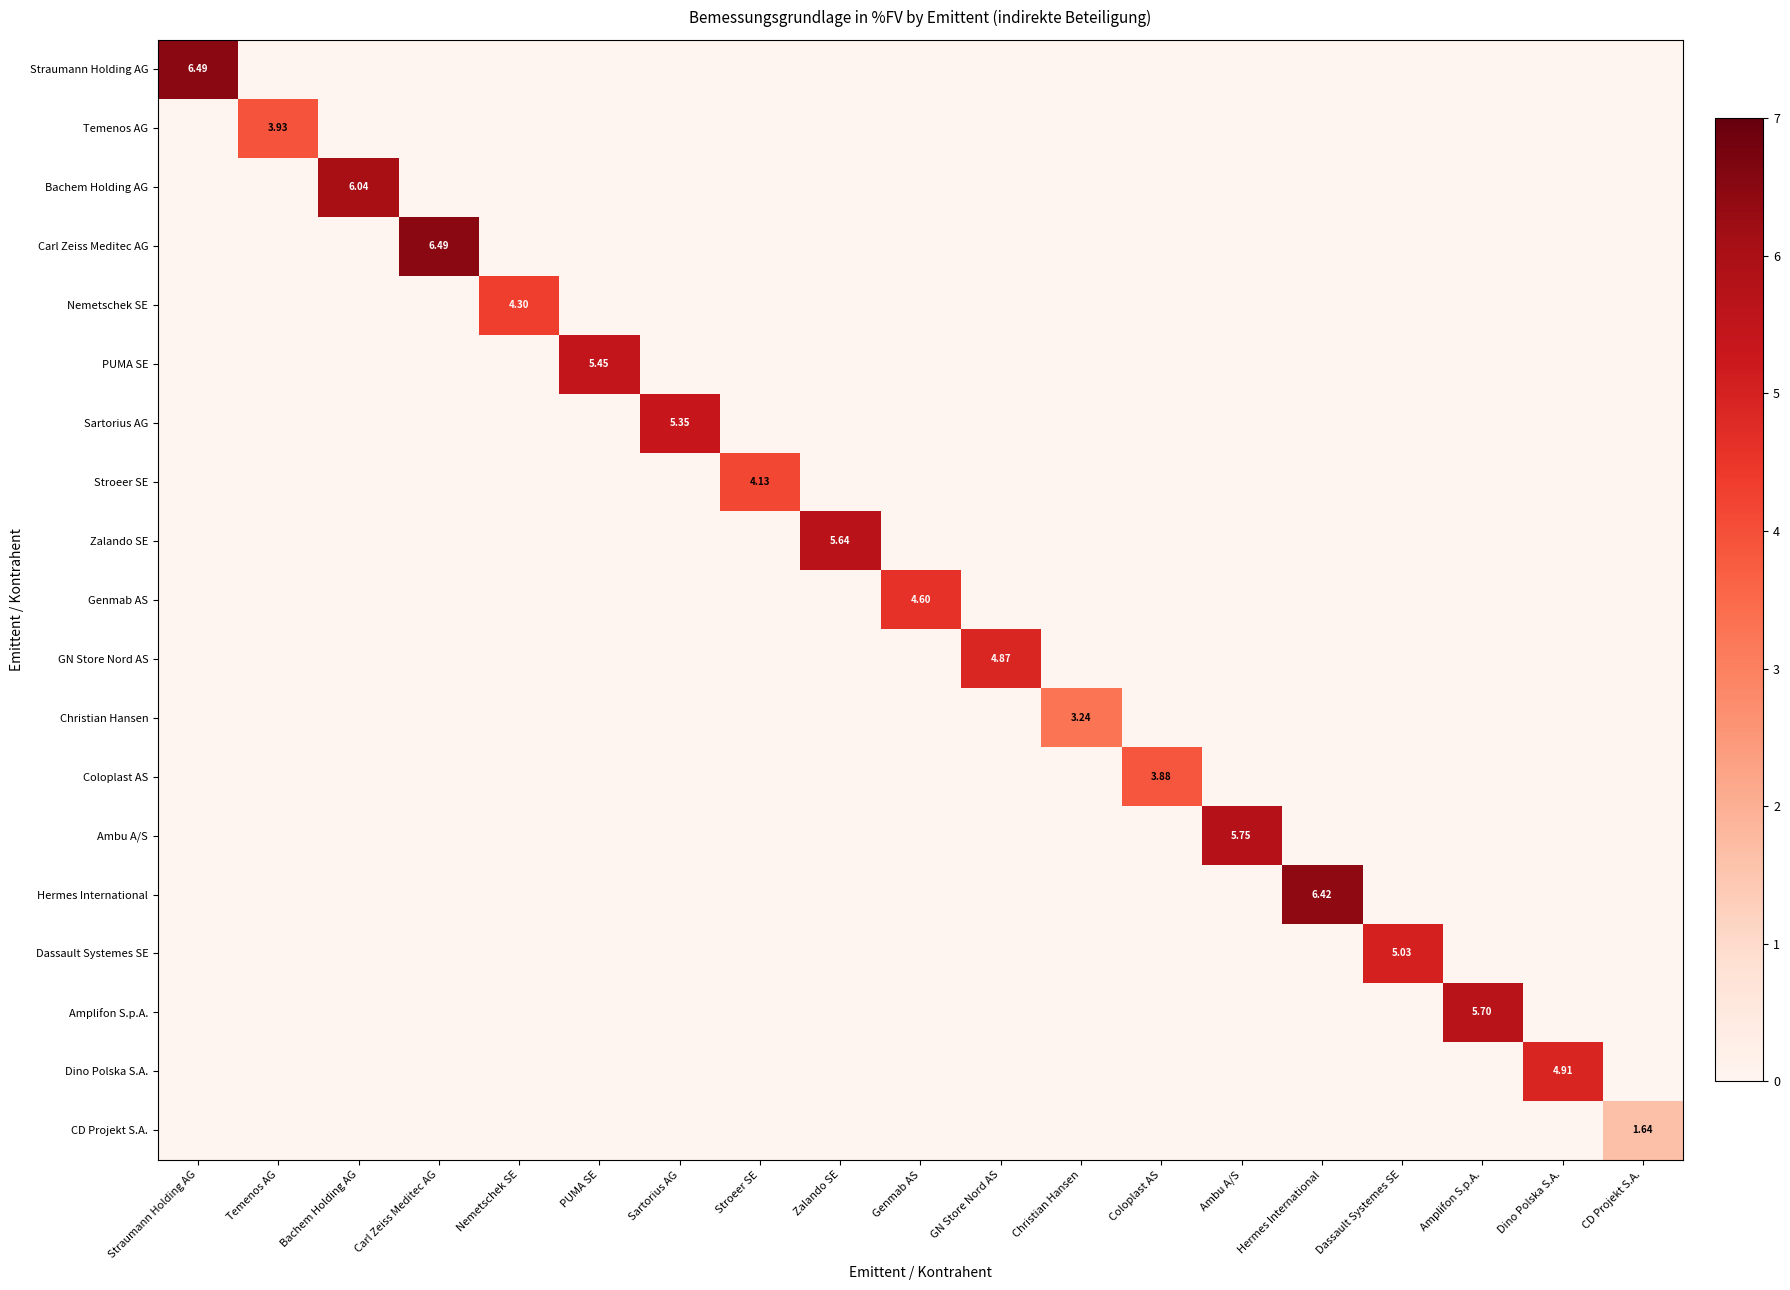

How many series are shown in this chart?

19